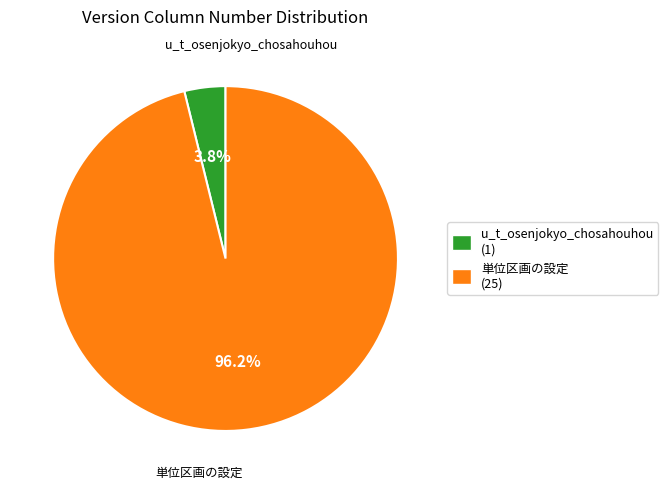

How many segments does this pie chart have?

2